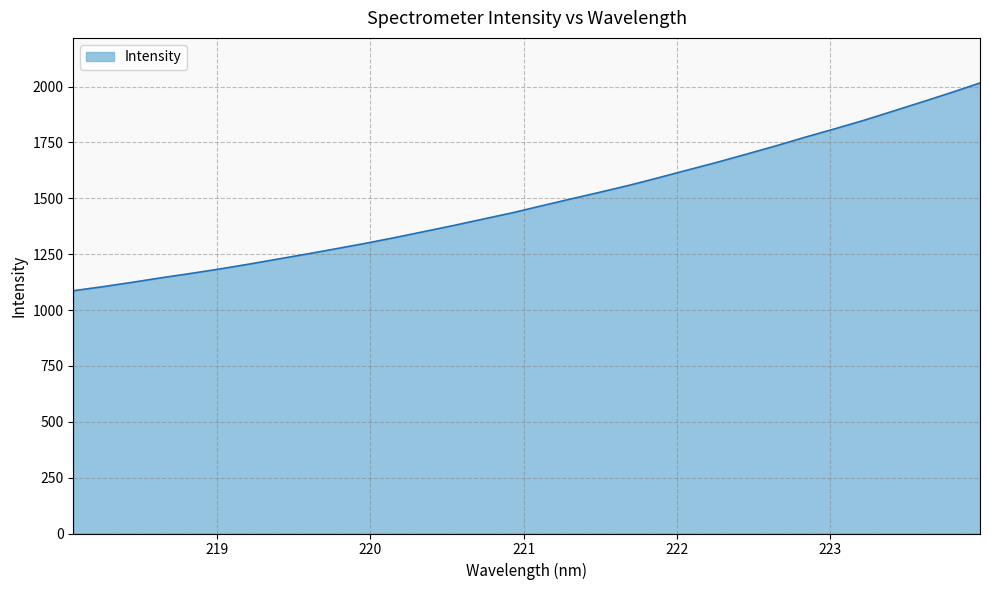

What is the maximum value shown in the chart?

2016.4